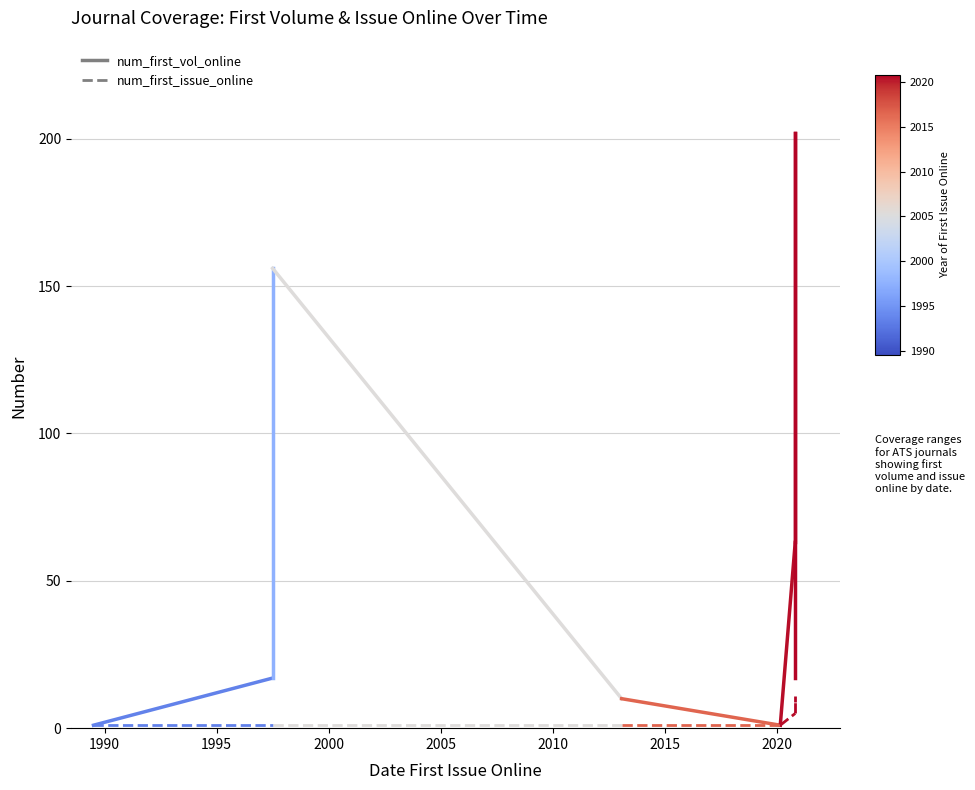

What are all the series names shown in the legend?

num_first_vol_online, num_first_issue_online